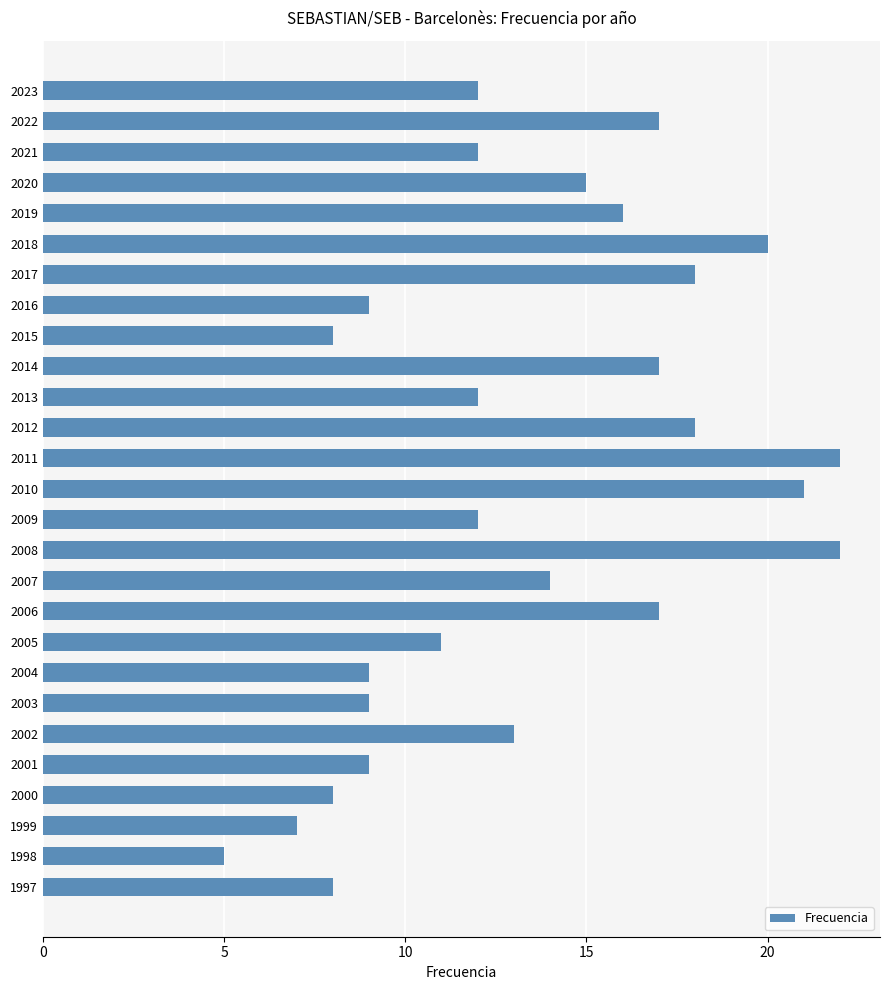

What is the difference between the maximum and minimum values?

17